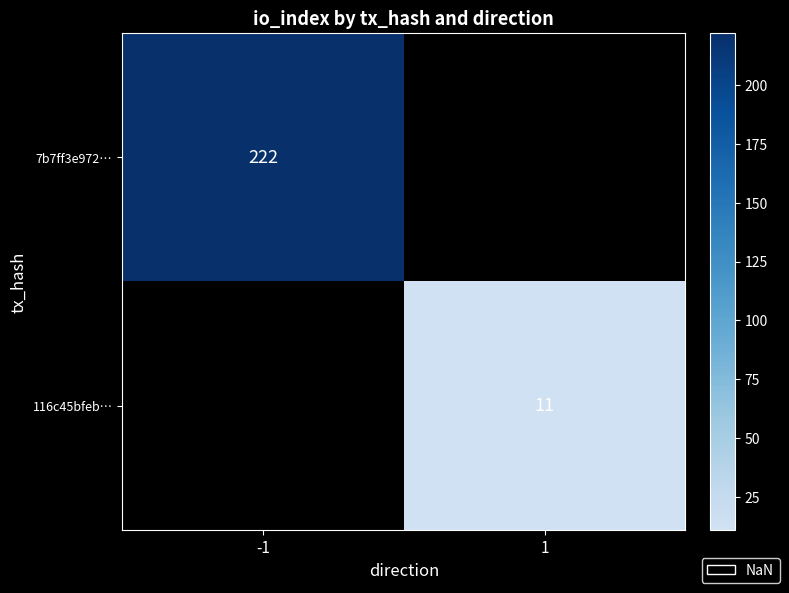

Which label corresponds to the smallest value in the chart?

1